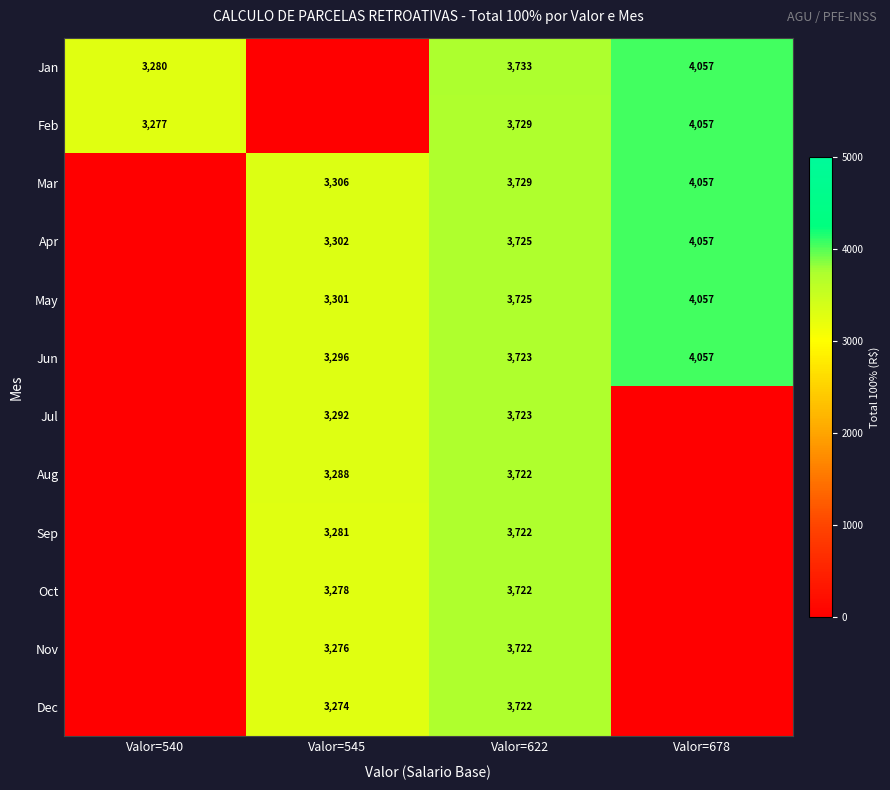

Is the value of Jan at Valor=622 greater than the value of Feb at Valor=678?

No